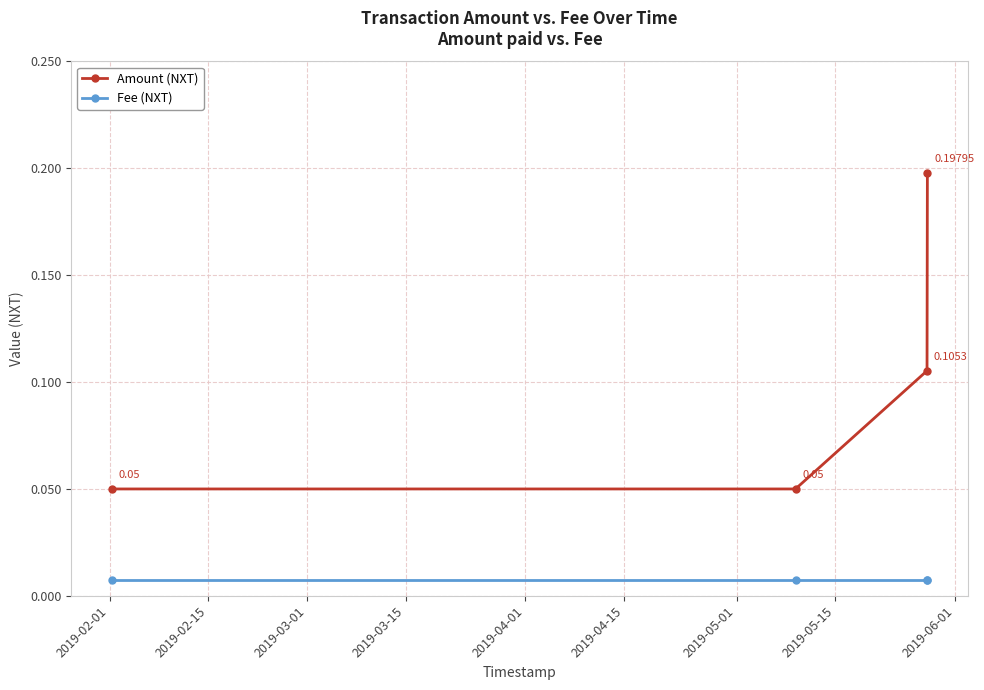

True or false: Amount (NXT) and Fee (NXT) intersect in this chart.

False